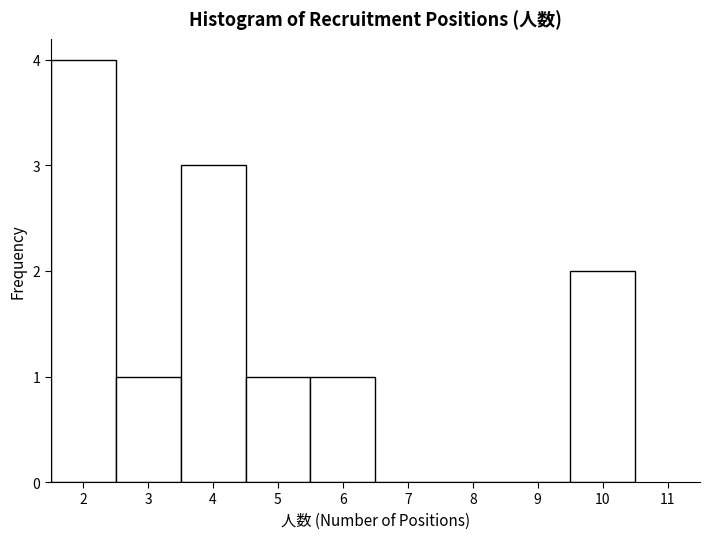

What is the height of the bar covering 5.5 to 6.5 on the x-axis? The values are not printed on the chart, so give them approximately, as read against the axis.

1